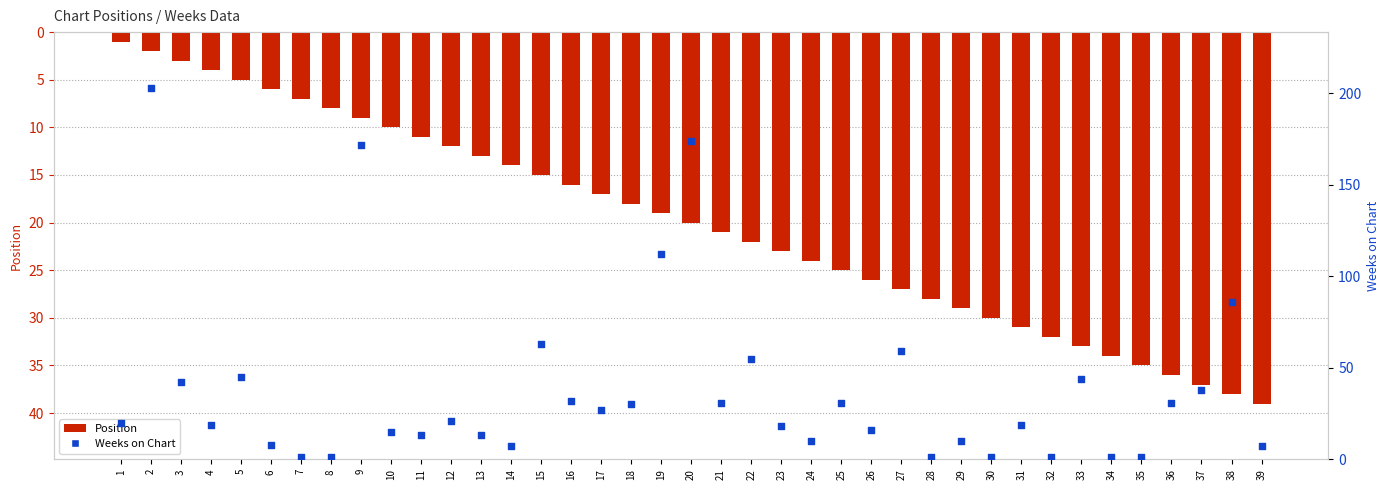

At which category is the sum across all series the highest?

2